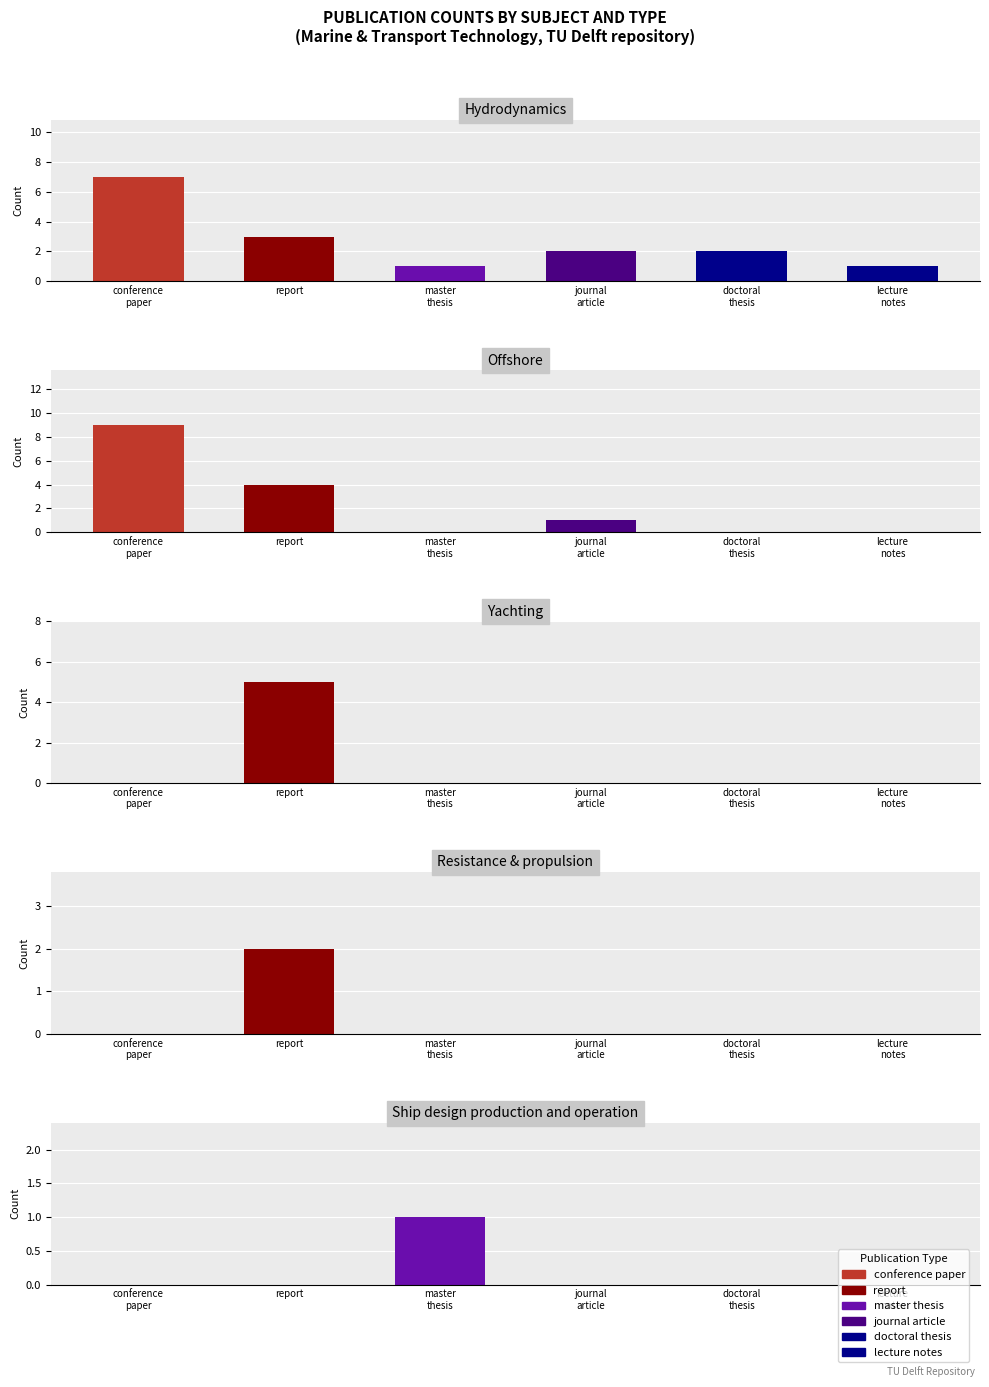

List the labels in order of offshore value, largest first.

conference
paper, report, journal
article, master
thesis, doctoral
thesis, lecture
notes